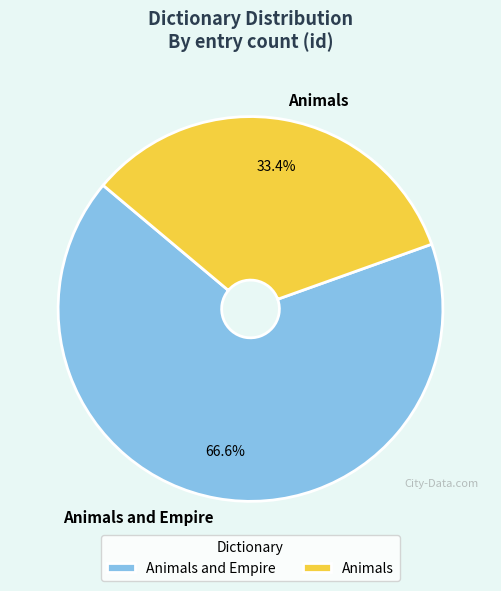

Which has a higher value, Animals and Empire or Animals?

Animals and Empire